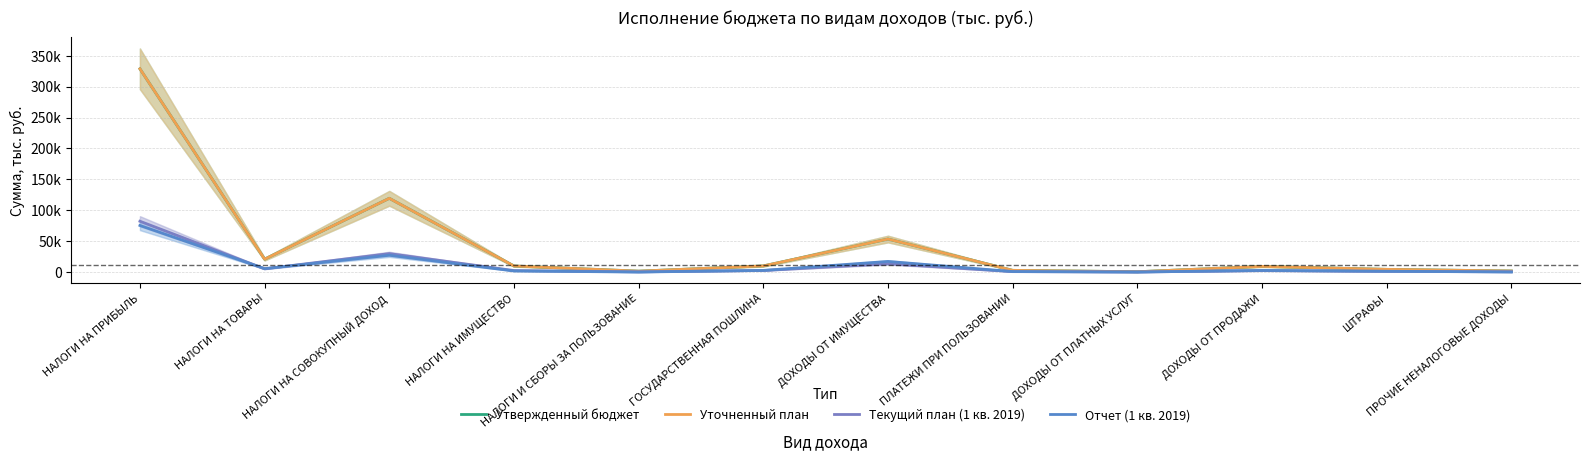

Reading left to right, what are all the values shown in this chart?

Утвержденный бюджет: НАЛОГИ НА ПРИБЫЛЬ=328840.0	НАЛОГИ НА ТОВАРЫ=20814.0	НАЛОГИ НА СОВОКУПНЫЙ ДОХОД=119336.0	НАЛОГИ НА ИМУЩЕСТВО=9800.0	НАЛОГИ И СБОРЫ ЗА ПОЛЬЗОВАНИЕ=1460.0	ГОСУДАРСТВЕННАЯ ПОШЛИНА=9920.0	ДОХОДЫ ОТ ИМУЩЕСТВА=53415.0	ПЛАТЕЖИ ПРИ ПОЛЬЗОВАНИИ=2764.0	ДОХОДЫ ОТ ПЛАТНЫХ УСЛУГ=500.0	ДОХОДЫ ОТ ПРОДАЖИ=9140.0	ШТРАФЫ=4366.0	ПРОЧИЕ НЕНАЛОГОВЫЕ ДОХОДЫ=1701.0
Уточненный план: НАЛОГИ НА ПРИБЫЛЬ=328840.0	НАЛОГИ НА ТОВАРЫ=20814.0	НАЛОГИ НА СОВОКУПНЫЙ ДОХОД=119336.0	НАЛОГИ НА ИМУЩЕСТВО=9800.0	НАЛОГИ И СБОРЫ ЗА ПОЛЬЗОВАНИЕ=1460.0	ГОСУДАРСТВЕННАЯ ПОШЛИНА=9920.0	ДОХОДЫ ОТ ИМУЩЕСТВА=53415.0	ПЛАТЕЖИ ПРИ ПОЛЬЗОВАНИИ=2764.0	ДОХОДЫ ОТ ПЛАТНЫХ УСЛУГ=500.0	ДОХОДЫ ОТ ПРОДАЖИ=9140.0	ШТРАФЫ=4366.0	ПРОЧИЕ НЕНАЛОГОВЫЕ ДОХОДЫ=1701.0
Текущий план (1 кв. 2019): НАЛОГИ НА ПРИБЫЛЬ=82210.0	НАЛОГИ НА ТОВАРЫ=5203.5	НАЛОГИ НА СОВОКУПНЫЙ ДОХОД=29834.0	НАЛОГИ НА ИМУЩЕСТВО=2450.0	НАЛОГИ И СБОРЫ ЗА ПОЛЬЗОВАНИЕ=365.0	ГОСУДАРСТВЕННАЯ ПОШЛИНА=2480.0	ДОХОДЫ ОТ ИМУЩЕСТВА=13353.8	ПЛАТЕЖИ ПРИ ПОЛЬЗОВАНИИ=691.0	ДОХОДЫ ОТ ПЛАТНЫХ УСЛУГ=125.0	ДОХОДЫ ОТ ПРОДАЖИ=2285.0	ШТРАФЫ=1091.5	ПРОЧИЕ НЕНАЛОГОВЫЕ ДОХОДЫ=425.2
Отчет (1 кв. 2019): НАЛОГИ НА ПРИБЫЛЬ=75363.9	НАЛОГИ НА ТОВАРЫ=5549.4	НАЛОГИ НА СОВОКУПНЫЙ ДОХОД=27173.3	НАЛОГИ НА ИМУЩЕСТВО=1731.9	НАЛОГИ И СБОРЫ ЗА ПОЛЬЗОВАНИЕ=2.8	ГОСУДАРСТВЕННАЯ ПОШЛИНА=2677.8	ДОХОДЫ ОТ ИМУЩЕСТВА=17183.3	ПЛАТЕЖИ ПРИ ПОЛЬЗОВАНИИ=784.8	ДОХОДЫ ОТ ПЛАТНЫХ УСЛУГ=12.6	ДОХОДЫ ОТ ПРОДАЖИ=2620.9	ШТРАФЫ=1242.6	ПРОЧИЕ НЕНАЛОГОВЫЕ ДОХОДЫ=112.2